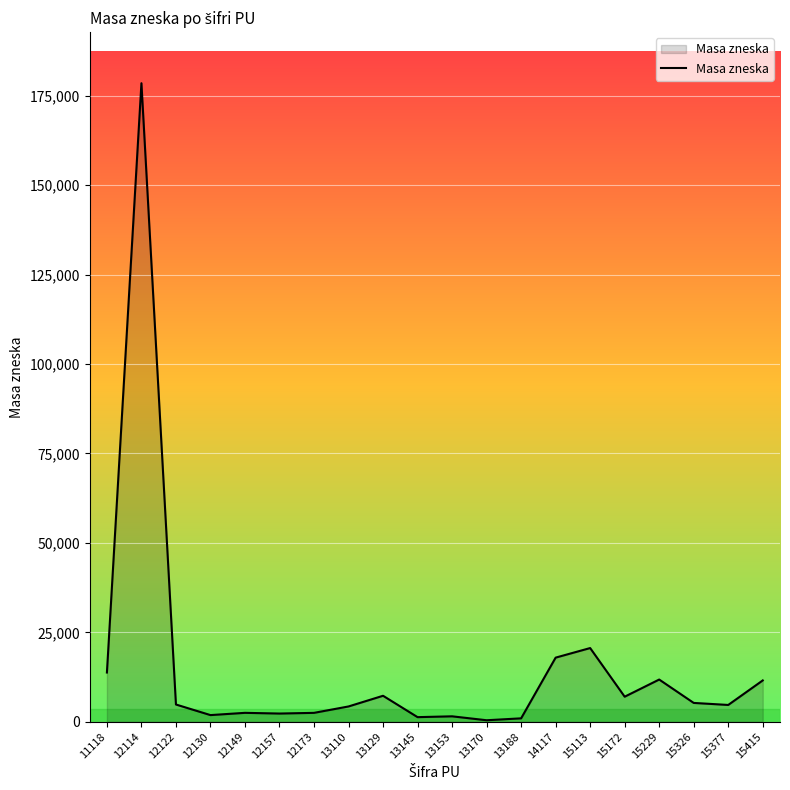

What is the minimum value shown in the chart?

415.3